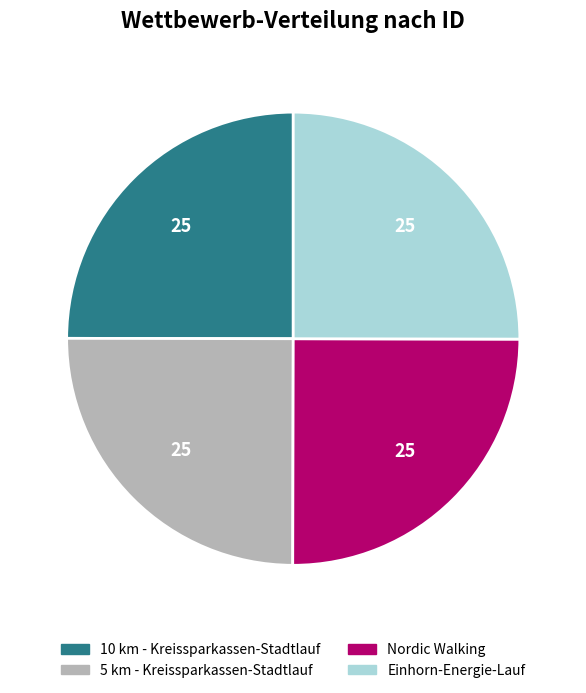

Is it true that 5 km - Kreissparkassen-Stadtlauf is 25% of the pie?

True